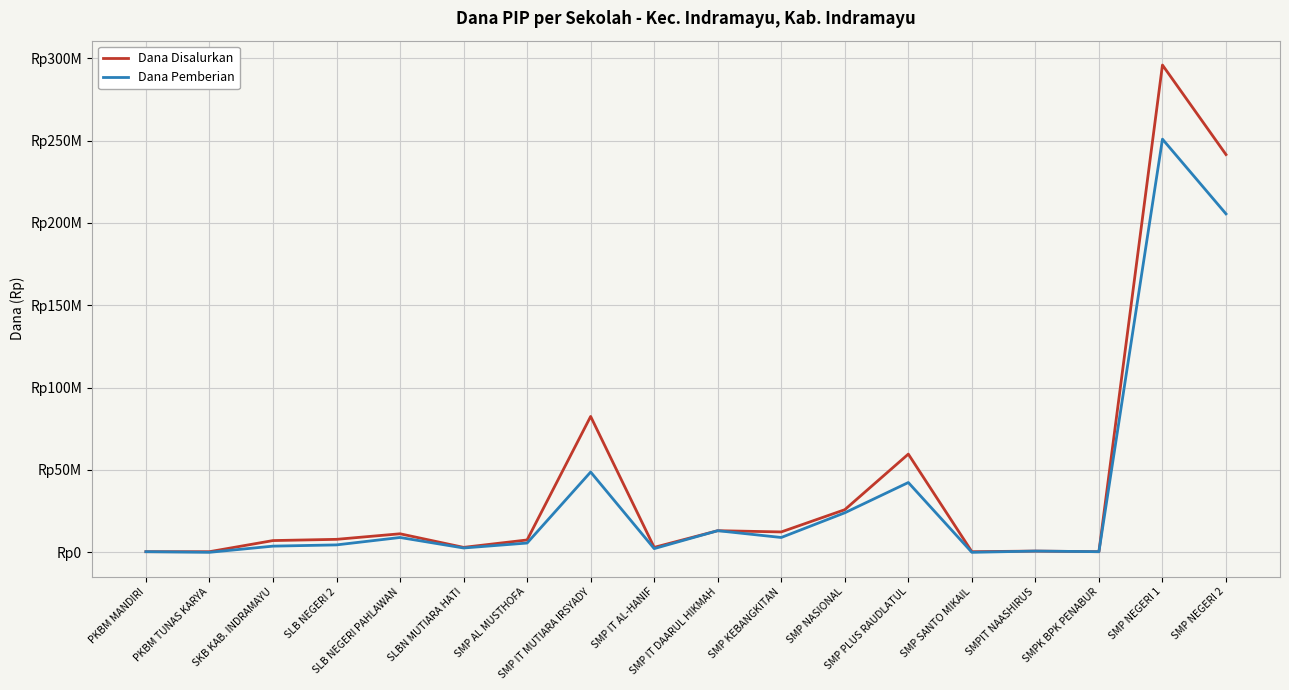

At which category is the sum across all series the highest?

SMP NEGERI 1